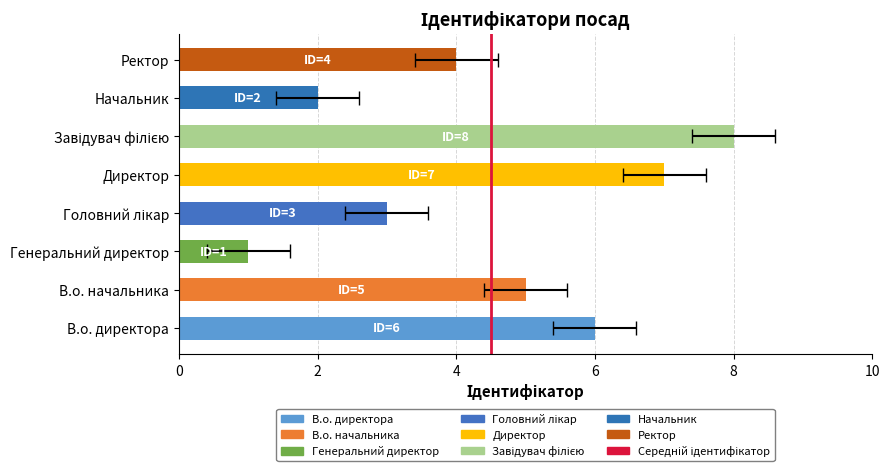

What is the change in value from Головний лікар to Завідувач філією?

+5